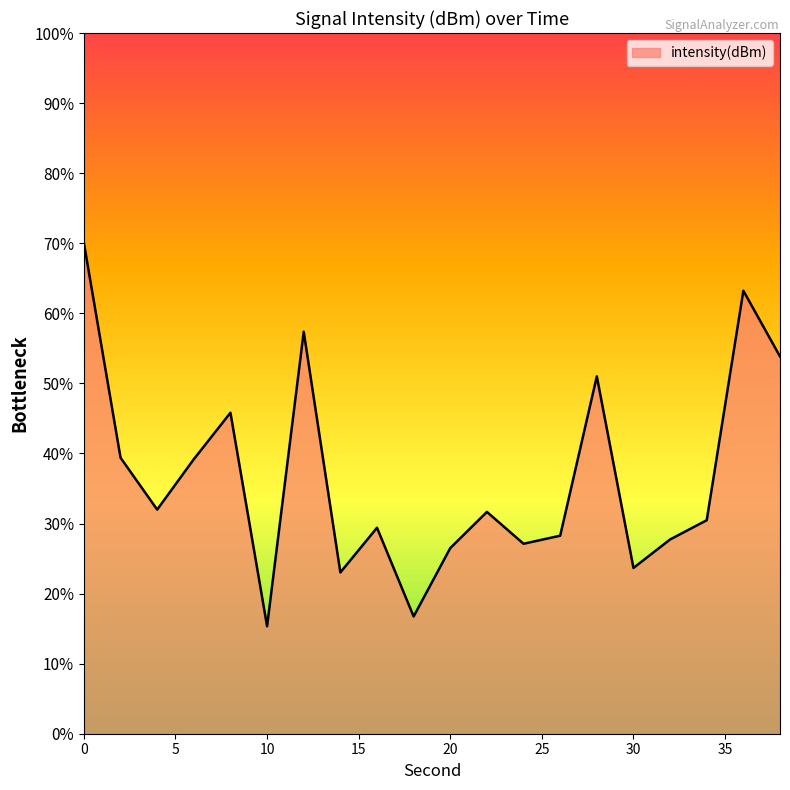

What is the sum of the values at 38 and 8?

-248.0